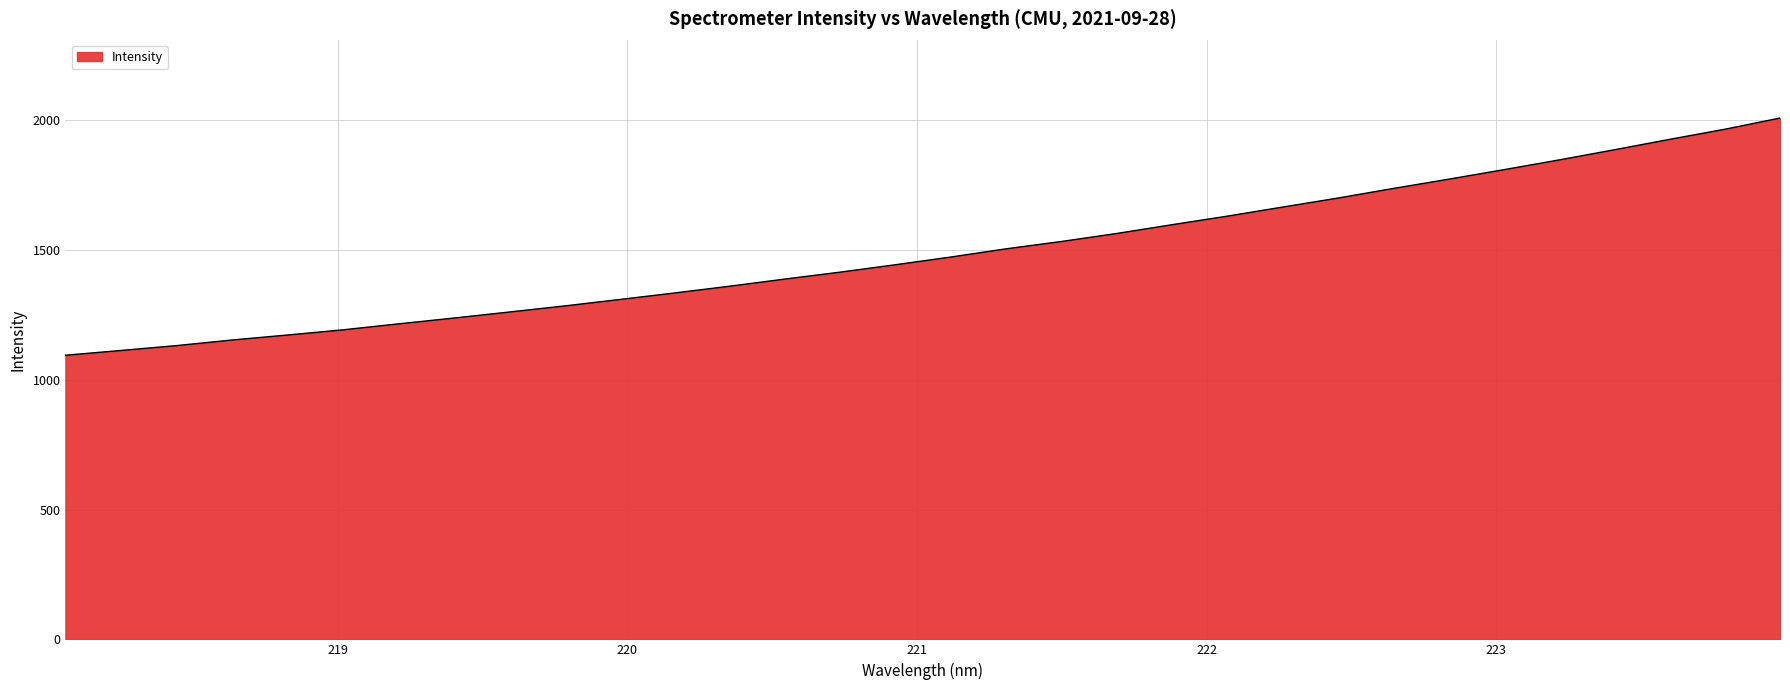

What is the smallest value displayed?

1094.9